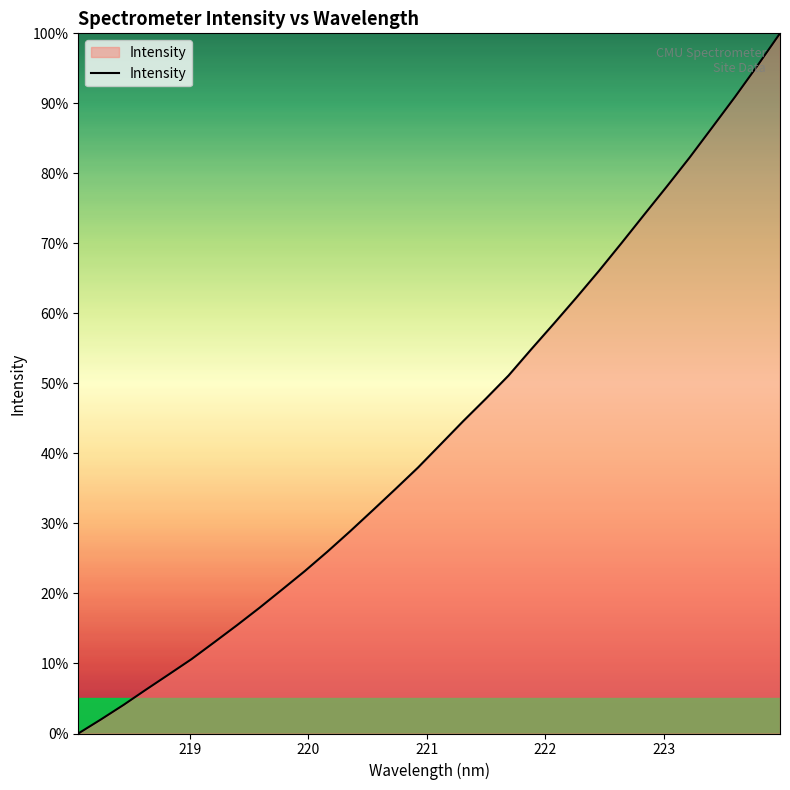

Reading left to right, extract all data points from this chart.

0.0	2.0	4.1	6.3	8.4	10.6	13.0	15.5	18.0	20.6	23.2	26.0	28.9	31.9	34.9	38.0	41.3	44.6	47.8	51.1	54.9	58.5	62.3	66.1	70.1	74.1	78.2	82.3	86.6	90.9	95.4	100.0